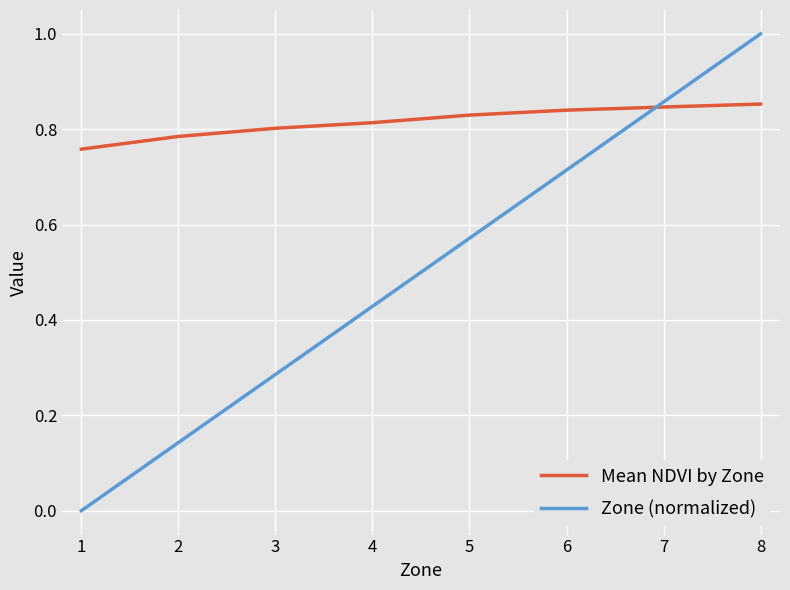

How many categories are shown in the chart?

8